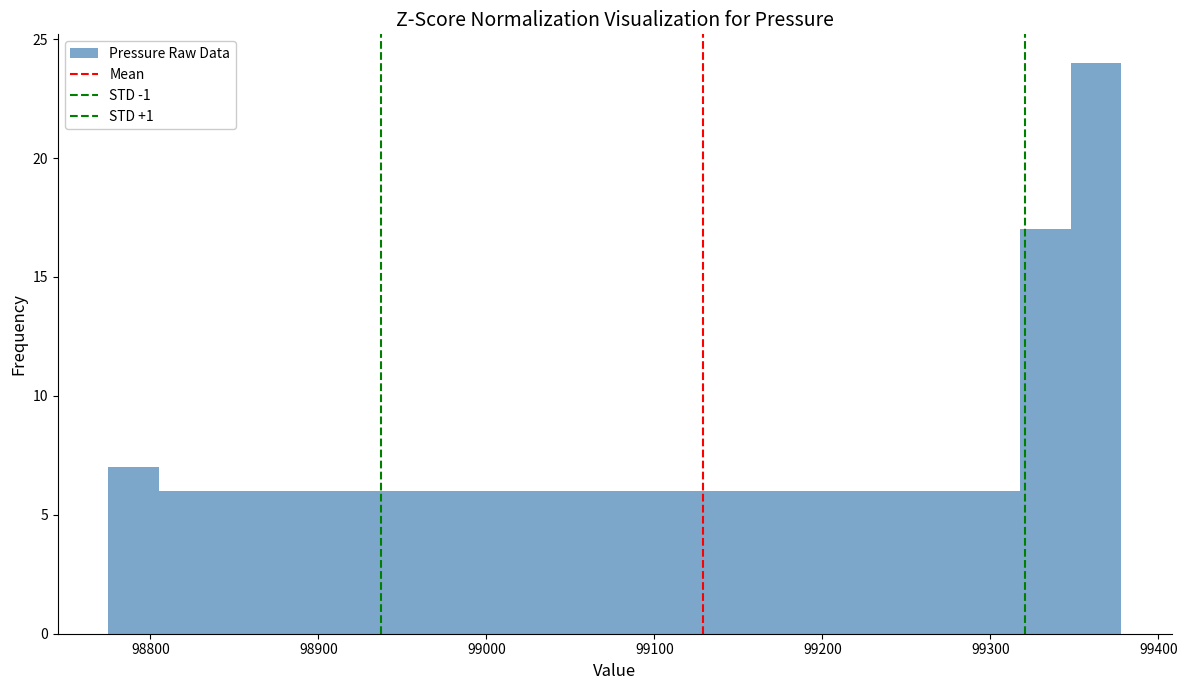

Read against the x-axis, roughly where is the centre of the tallest bar?

99360